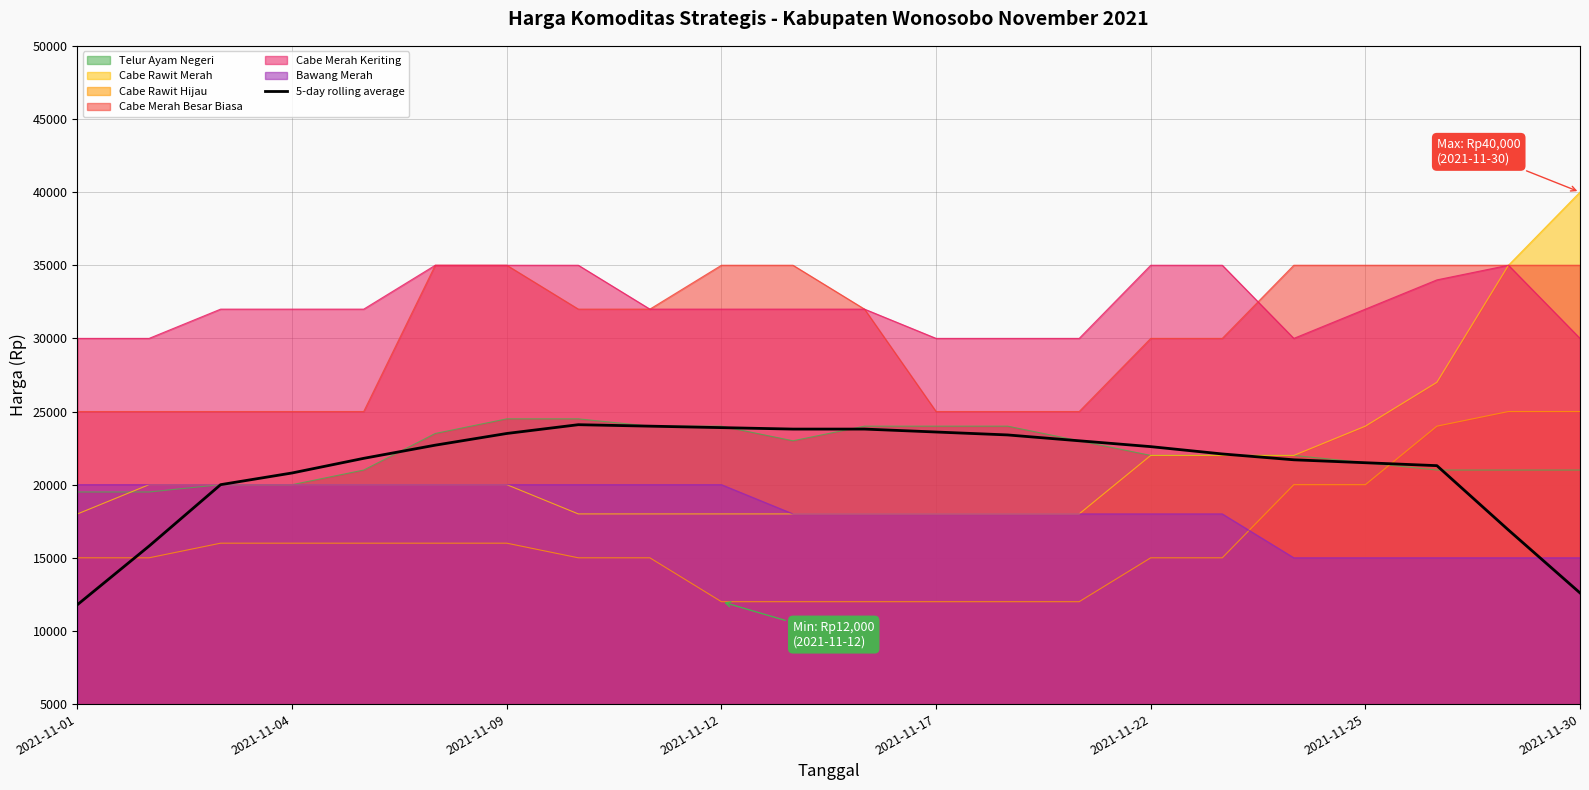

What is the total value across all series at 2021-11-25?

169000